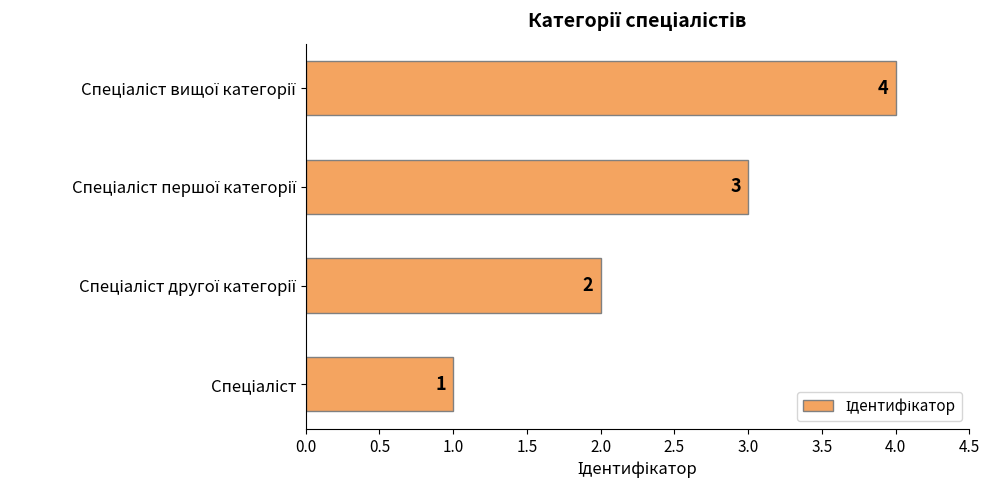

How many values are between 2 and 4?

3